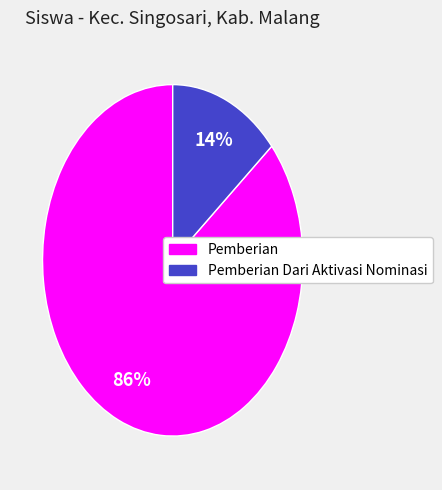

Is there a majority slice in this chart?

Yes